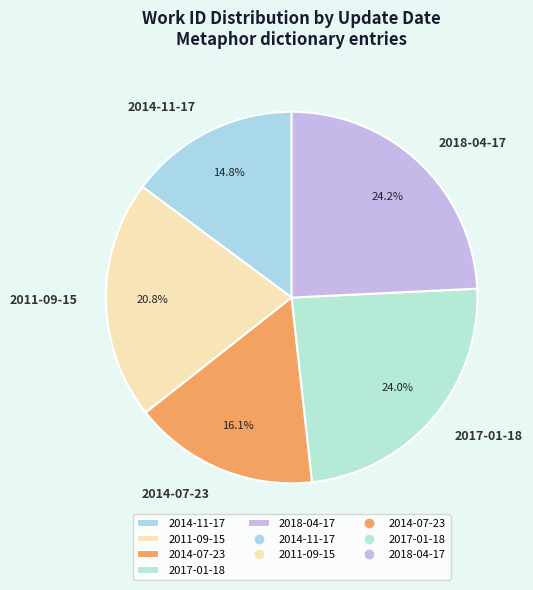

To the nearest percent, what portion does 2017-01-18 represent?

24%